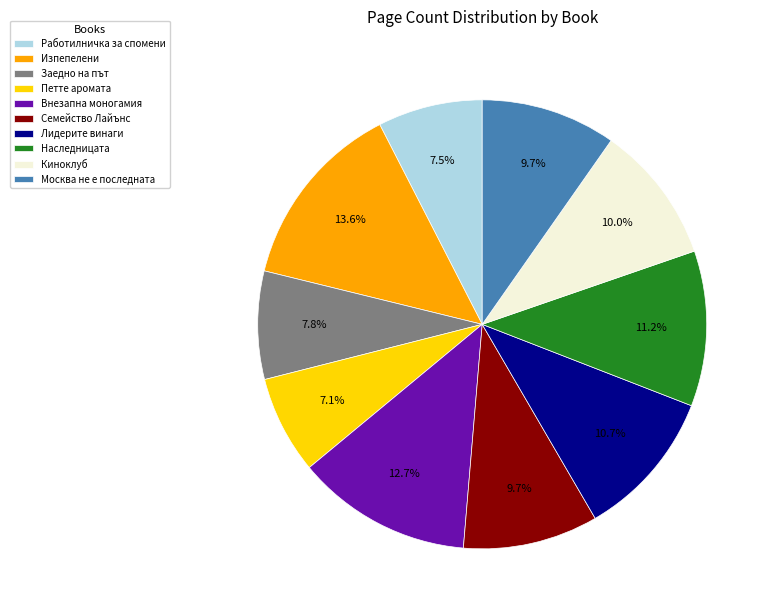

To the nearest percent, what percentage of the pie is Семейство Лайънс?

10%